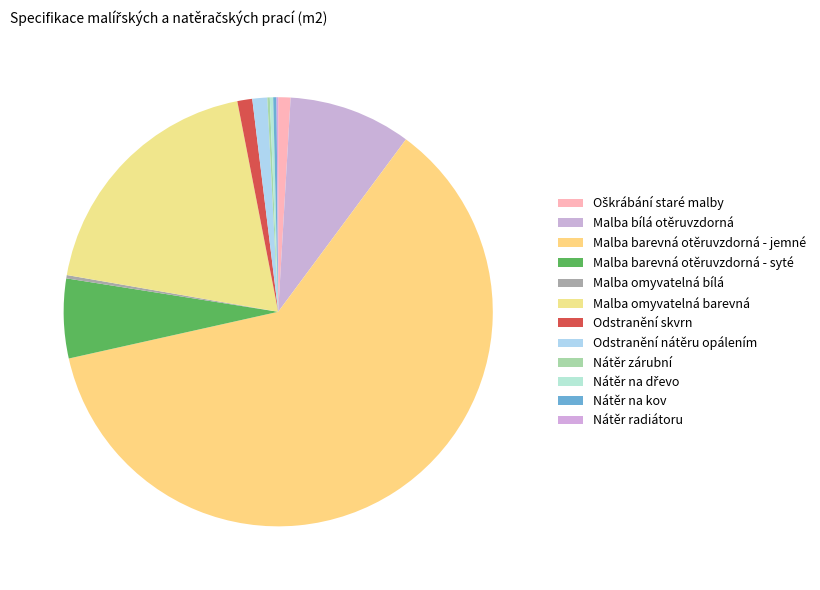

What percentage is NOT represented by Odstranění nátěru opálením?

98.9%